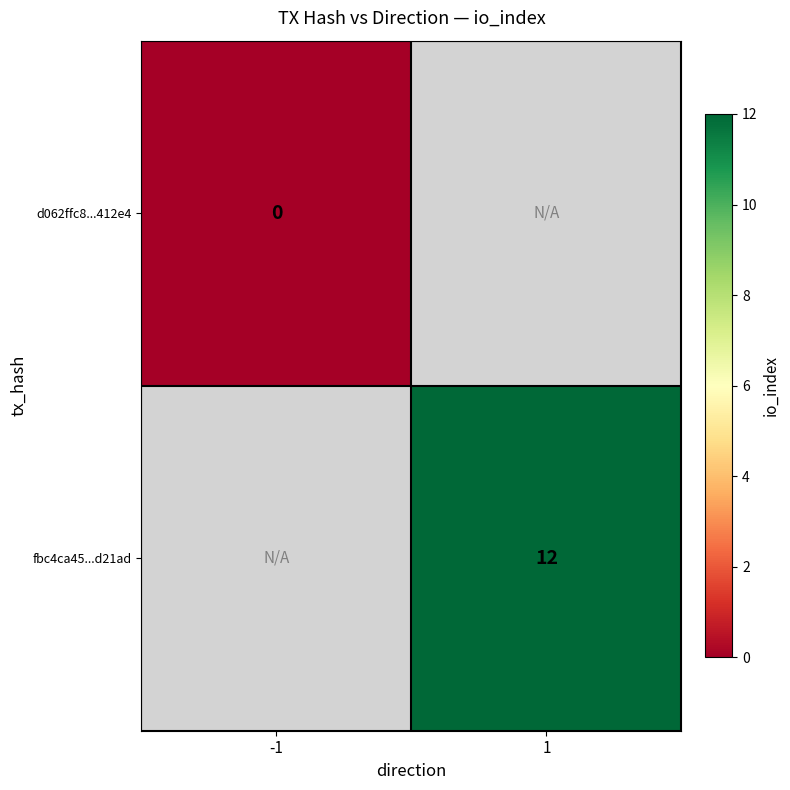

How many categories are shown in the chart?

2